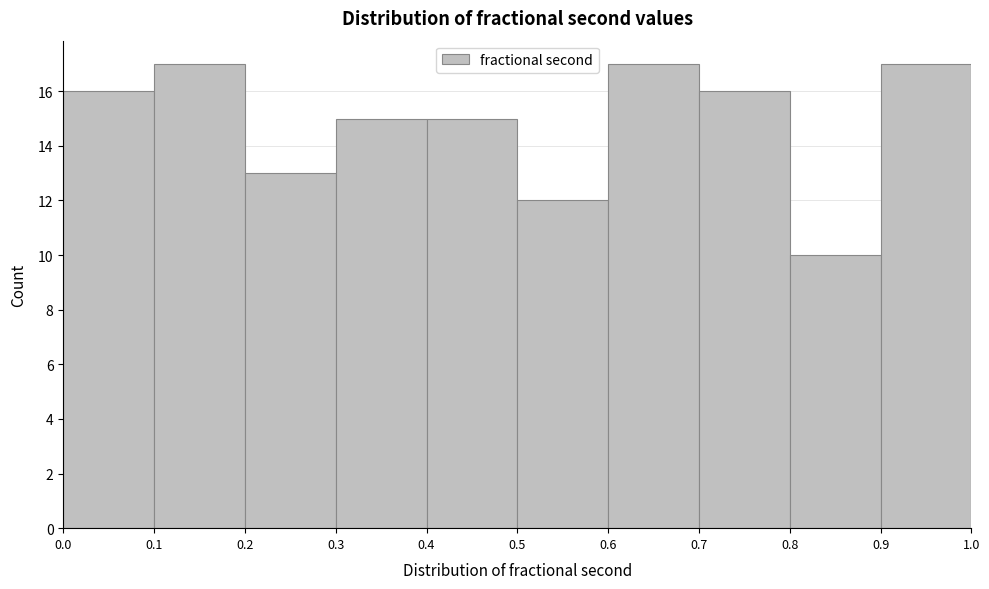

What is the height of the bar covering 0.5 to 0.6 on the x-axis? The values are not printed on the chart, so give them approximately, as read against the axis.

12